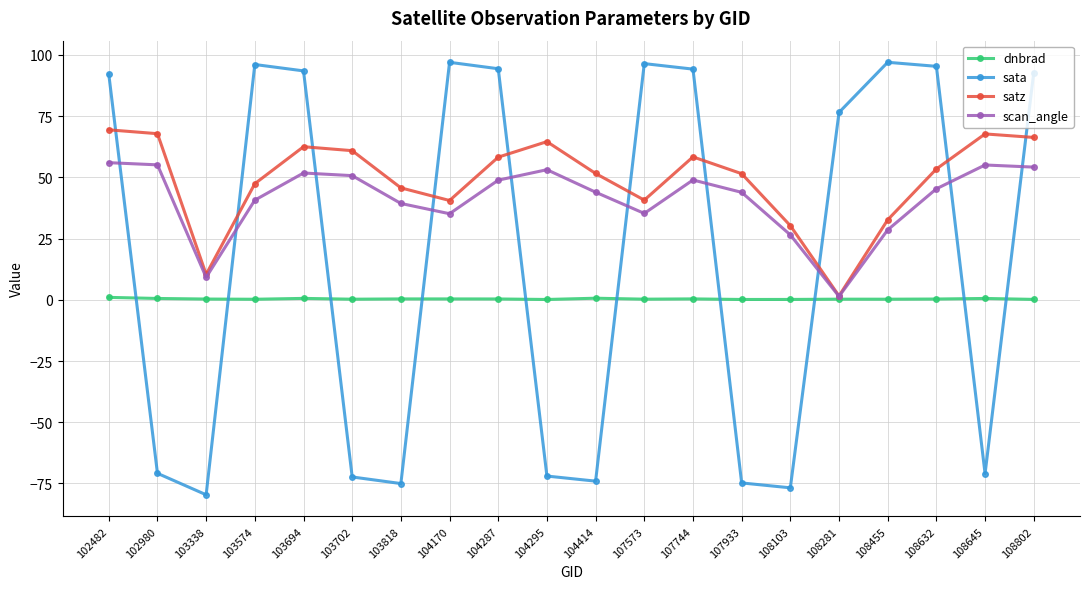

What is the difference between the second highest and minimum values in the dnbrad series?

0.5